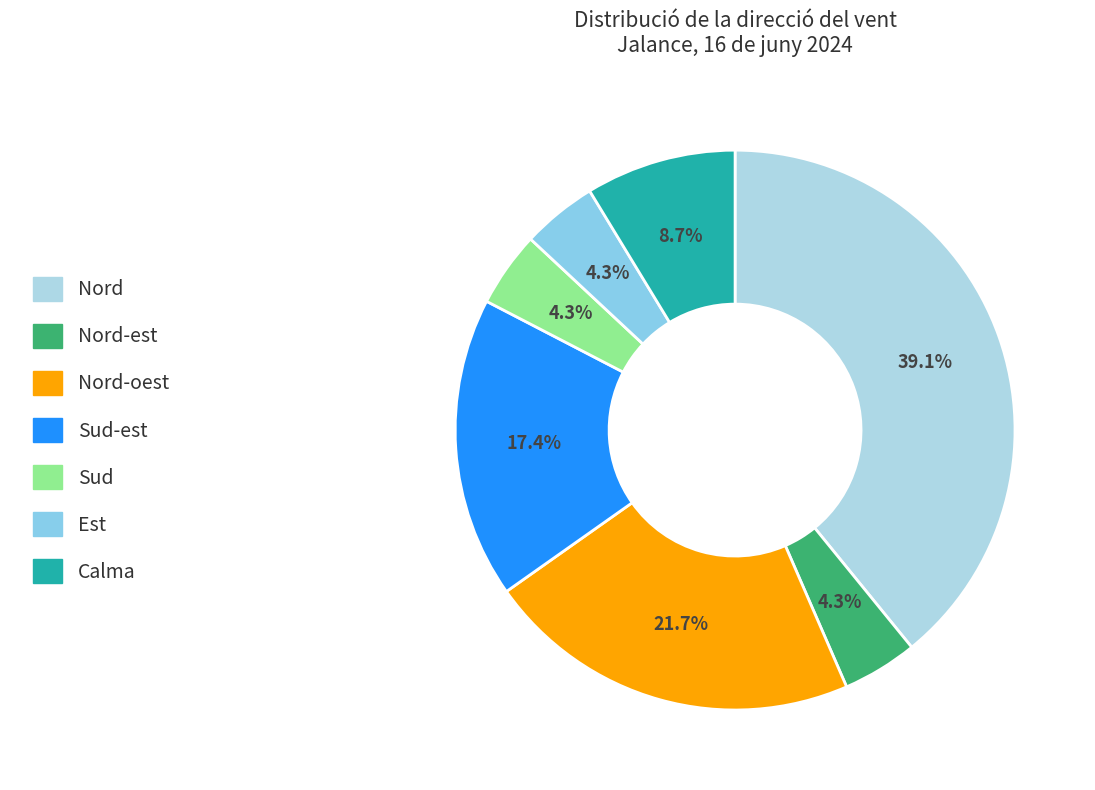

To the nearest percent, what is the difference between the largest and smallest slice percentages?

35%